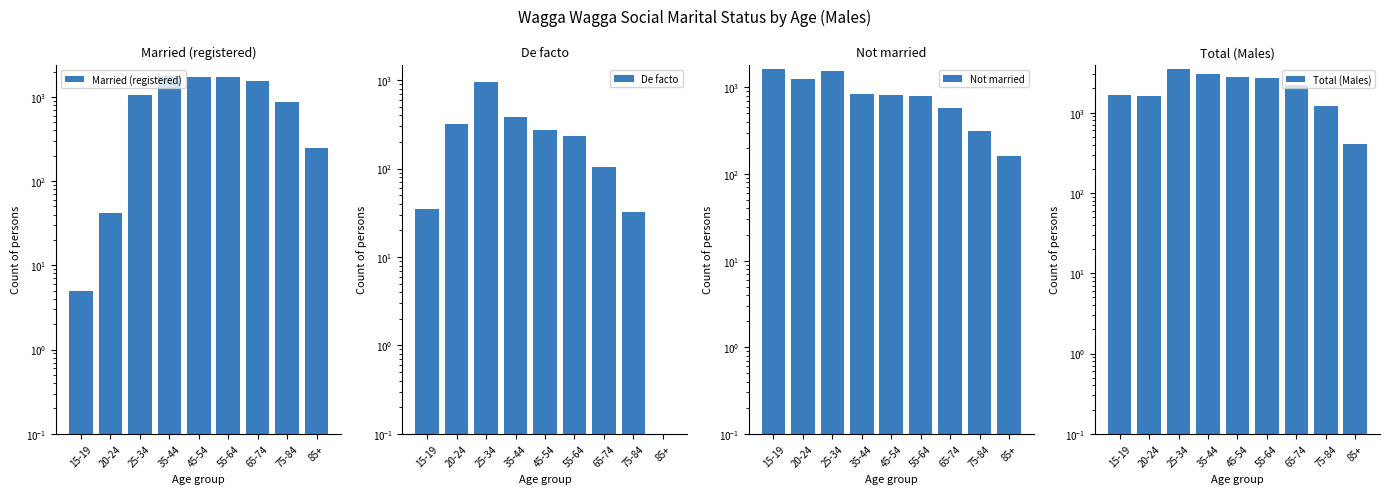

What is the difference between the Not married values at 15-19 and 35-44?

787.0